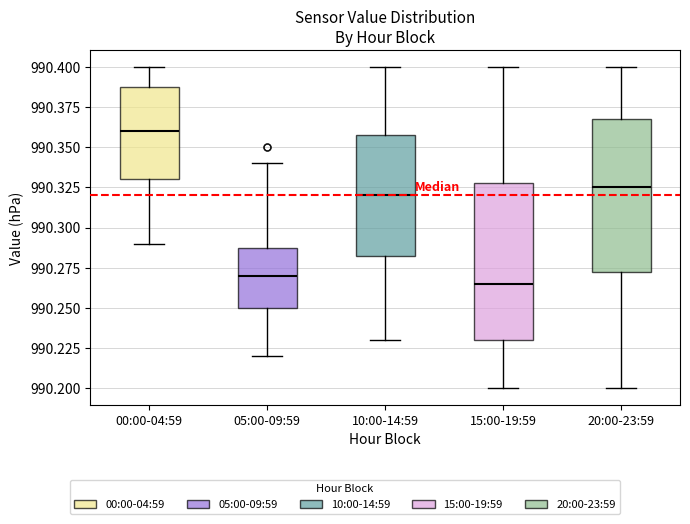

Reading left to right, transcribe this box plot: for each box, give where its median line is, the range the box spans, and where its two whiskers end, as read against the y-axis. The values are not printed on the chart, so give them approximately, as read against the axis.

00:00-04:59: median 990.360, box 990.330 to 990.390, whiskers 990.290 to 990.400
05:00-09:59: median 990.270, box 990.250 to 990.290, whiskers 990.220 to 990.340
10:00-14:59: median 990.320, box 990.285 to 990.360, whiskers 990.230 to 990.400
15:00-19:59: median 990.265, box 990.230 to 990.330, whiskers 990.200 to 990.400
20:00-23:59: median 990.325, box 990.275 to 990.370, whiskers 990.200 to 990.400